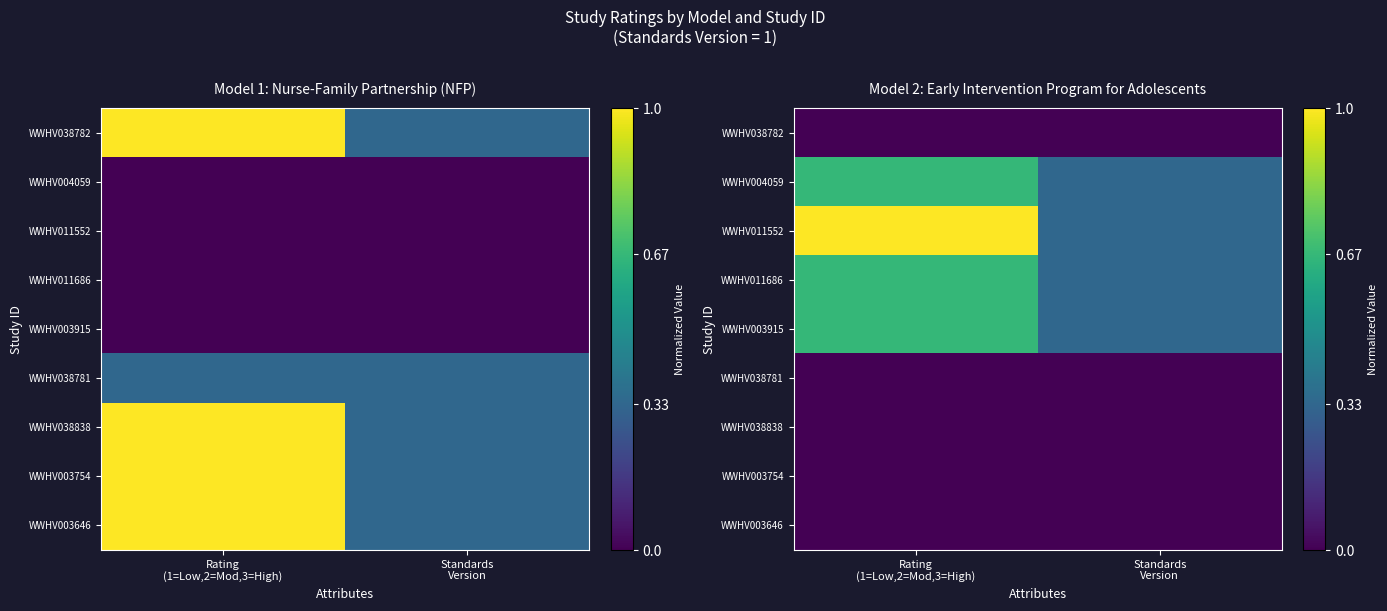

What is the total value across all series at Rating
(1=Low,2=Mod,3=High)?

3.0